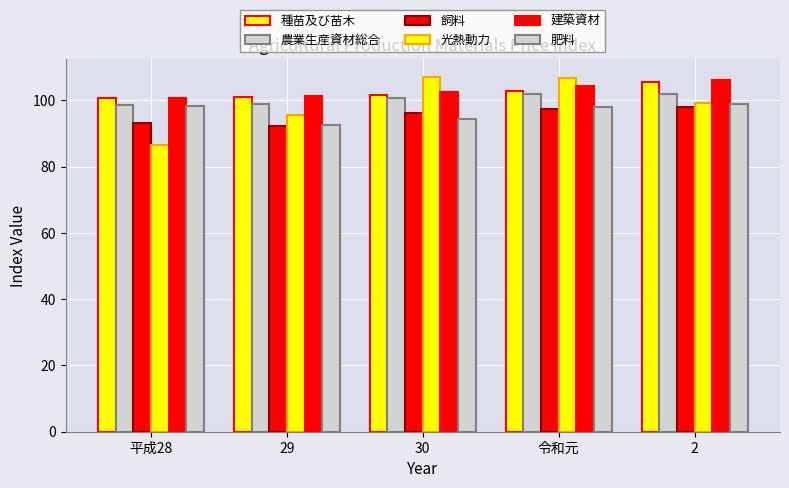

What is the smallest value displayed?

86.5